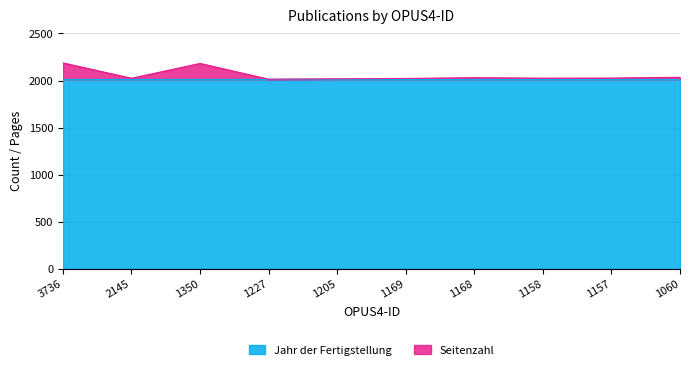

How many interior local valleys (lower than both neighbors) does the data have?

3